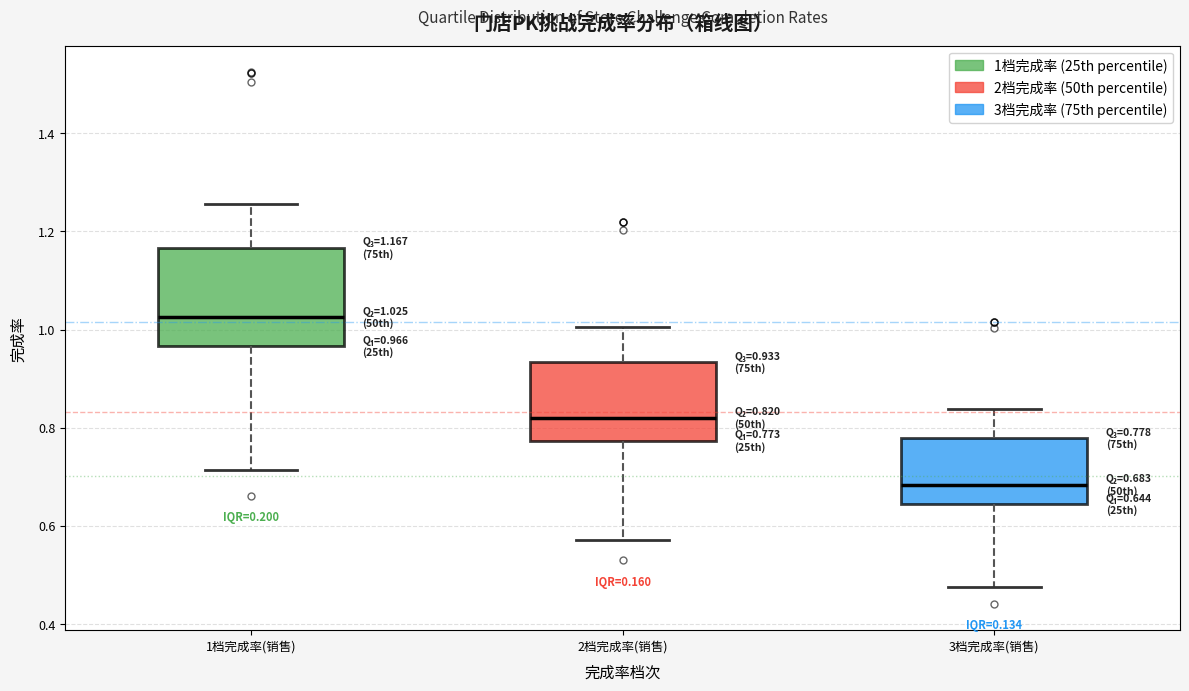

Which box is the tallest, from its lower edge to its upper edge?

1档完成率(销售)